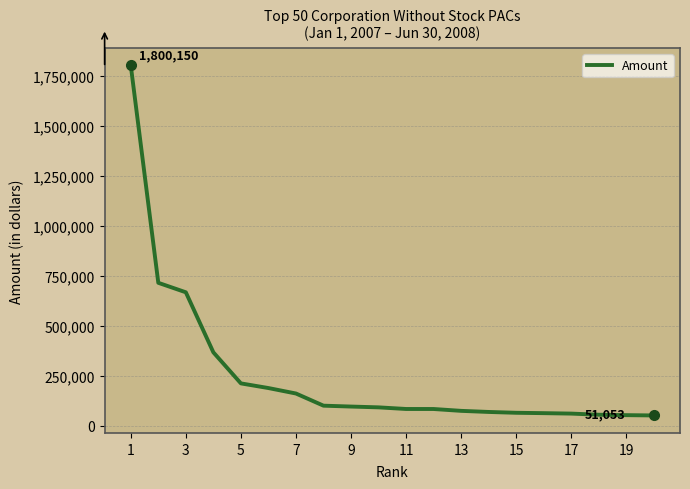

What is the maximum value shown in the chart?

1800150.0